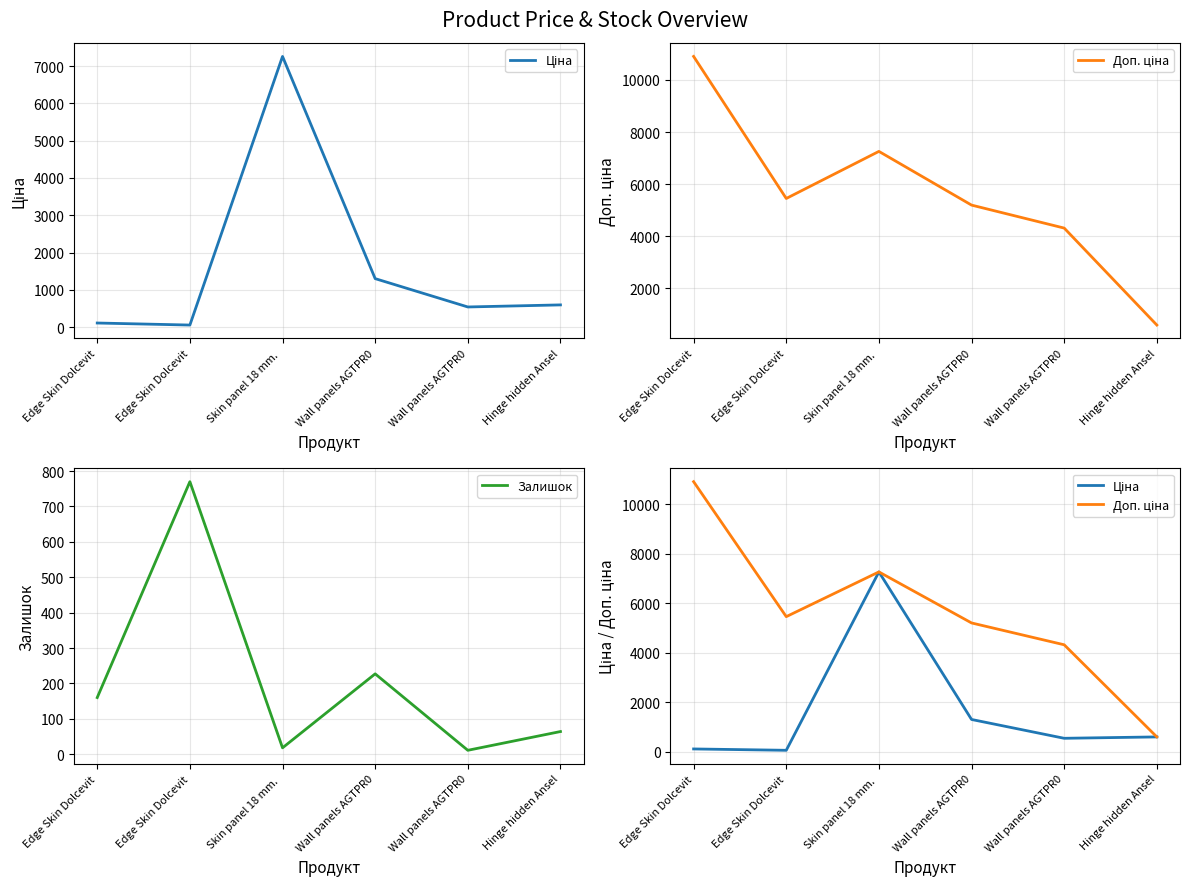

What are all the series names shown in the legend?

Ціна, Доп. ціна, Залишок